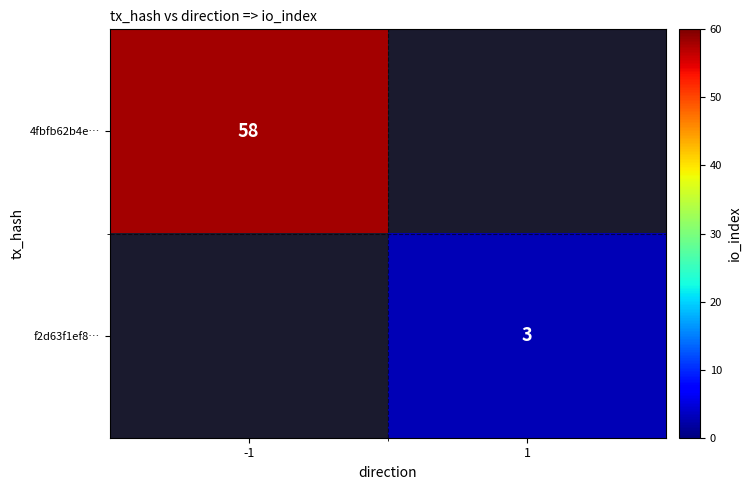

Is the value of 4fbfb62b4e… at -1 greater than the value of f2d63f1ef8… at 1?

Yes